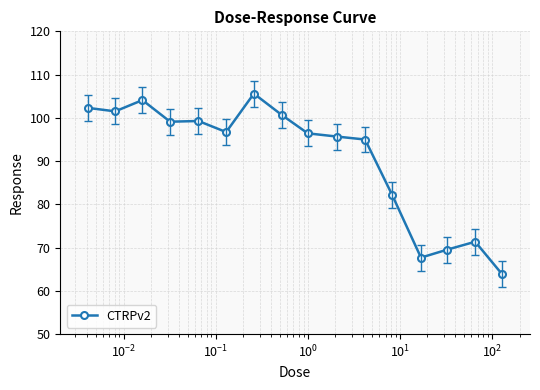

True or false: there are more than 0 points higher than both neighbors.

True